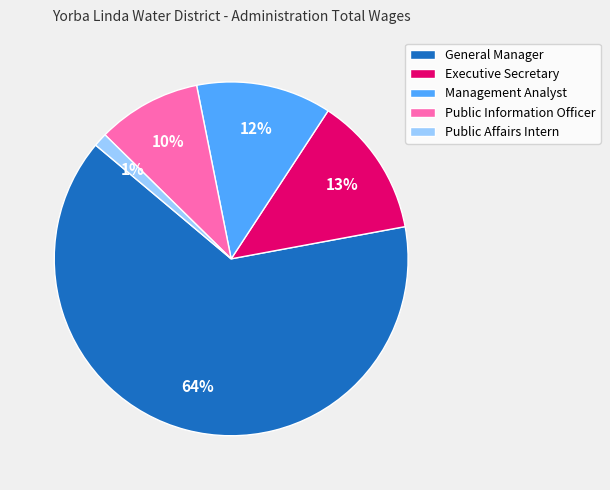

True or false: Public Affairs Intern accounts for 1% of the total.

True